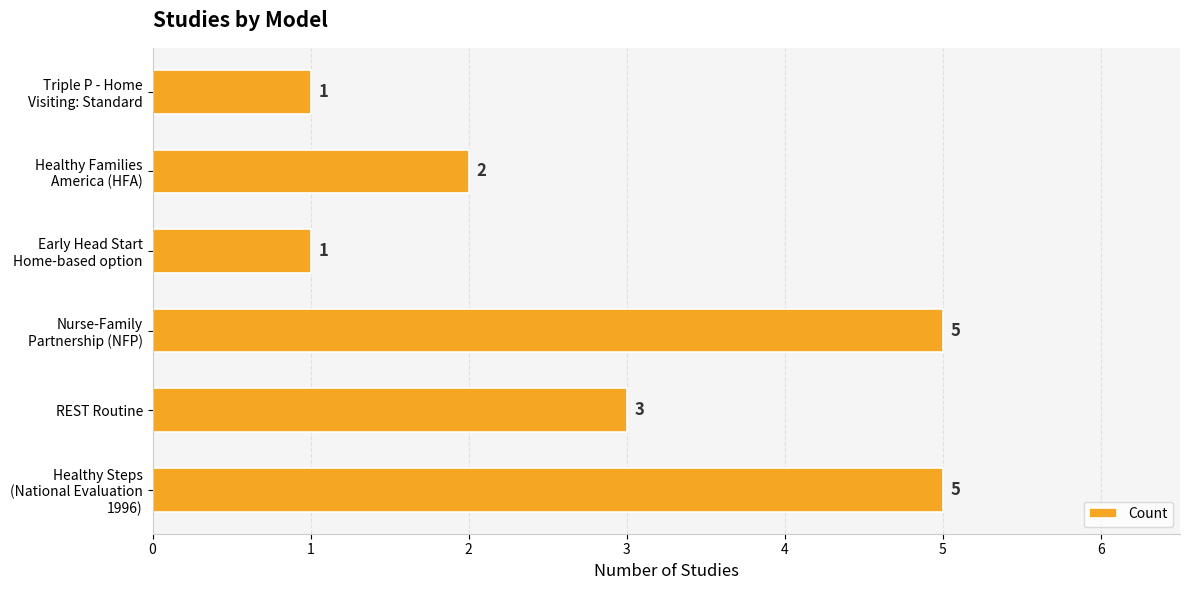

What is the average value?

3